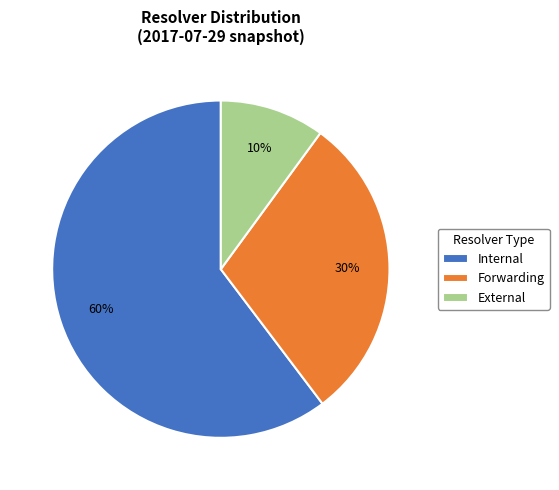

Do External and Internal together represent more than half of the pie?

Yes